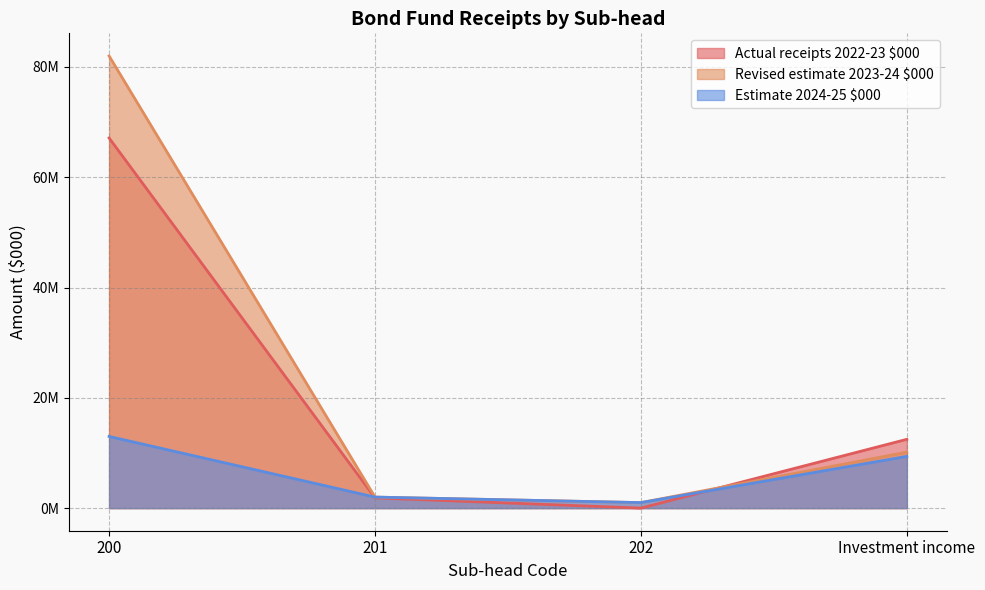

Read the Estimate 2024-25 $000 value at 202, to the nearest 100.

1000000